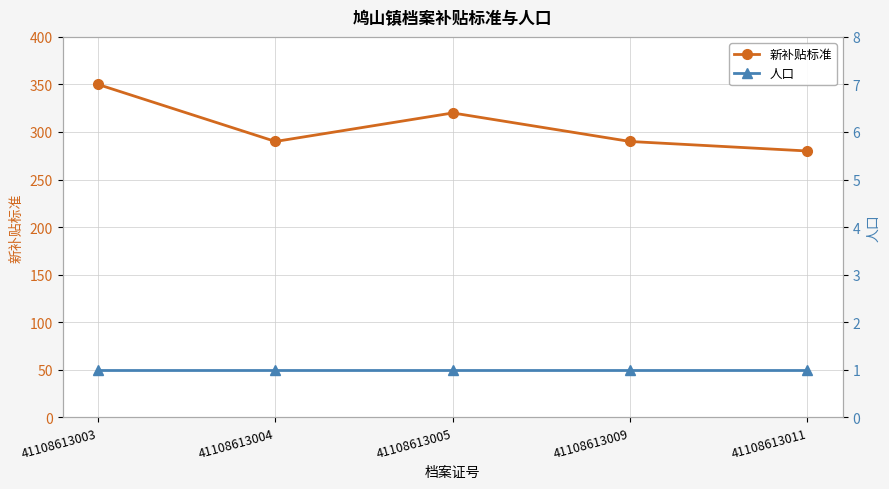

Rank the categories by 人口 value from lowest to highest.

41108613003, 41108613004, 41108613005, 41108613009, 41108613011